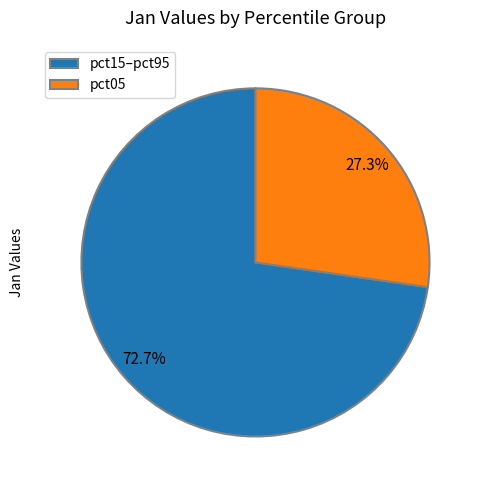

The pct05 slice represents 34% of the pie. True or false?

False